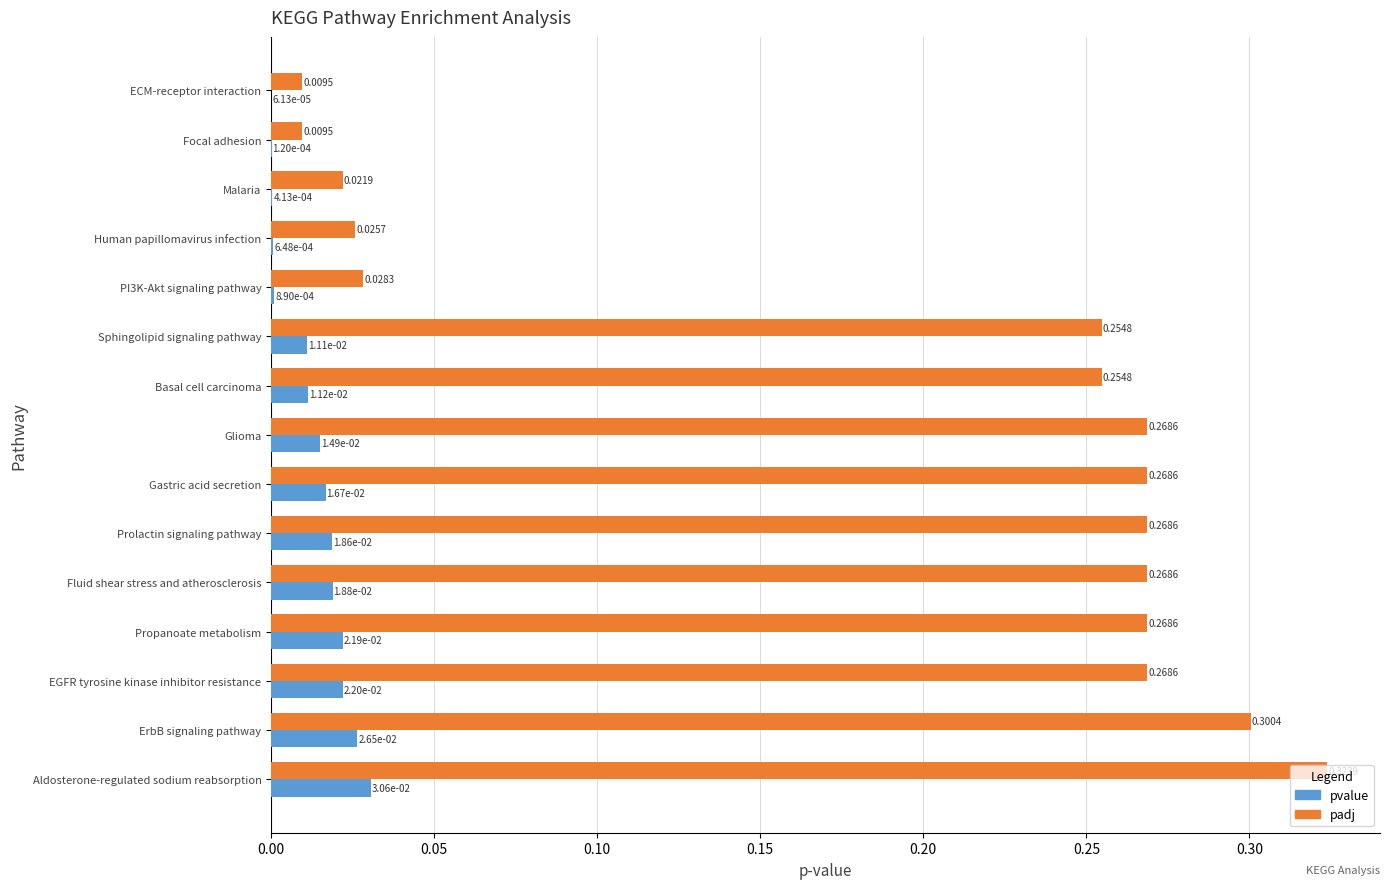

Between Glioma and Prolactin signaling pathway, which series saw the biggest shift?

pvalue